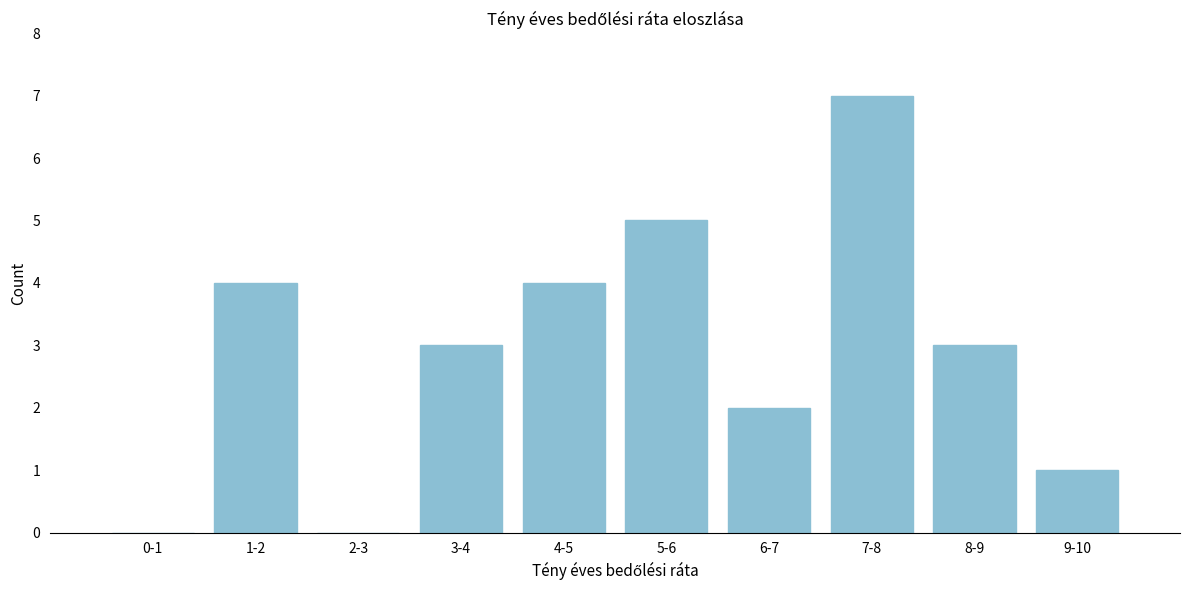

Reading left to right, what are all the values shown in this chart?

0-1=0	1-2=4	2-3=0	3-4=3	4-5=4	5-6=5	6-7=2	7-8=7	8-9=3	9-10=1